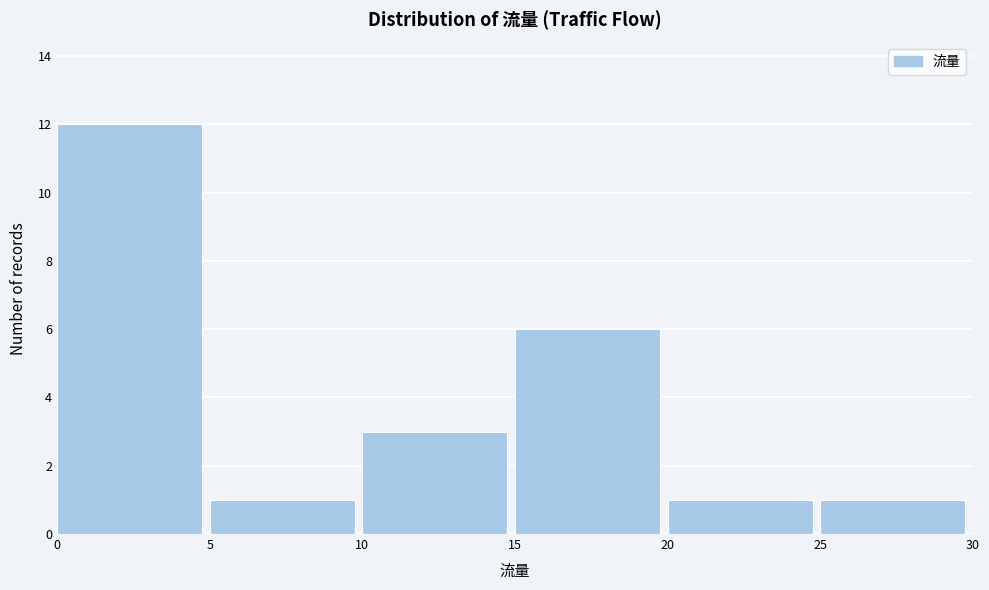

How tall is the bar that spans 5 to 10 on the x-axis? The values are not printed on the chart, so give them approximately, as read against the axis.

1